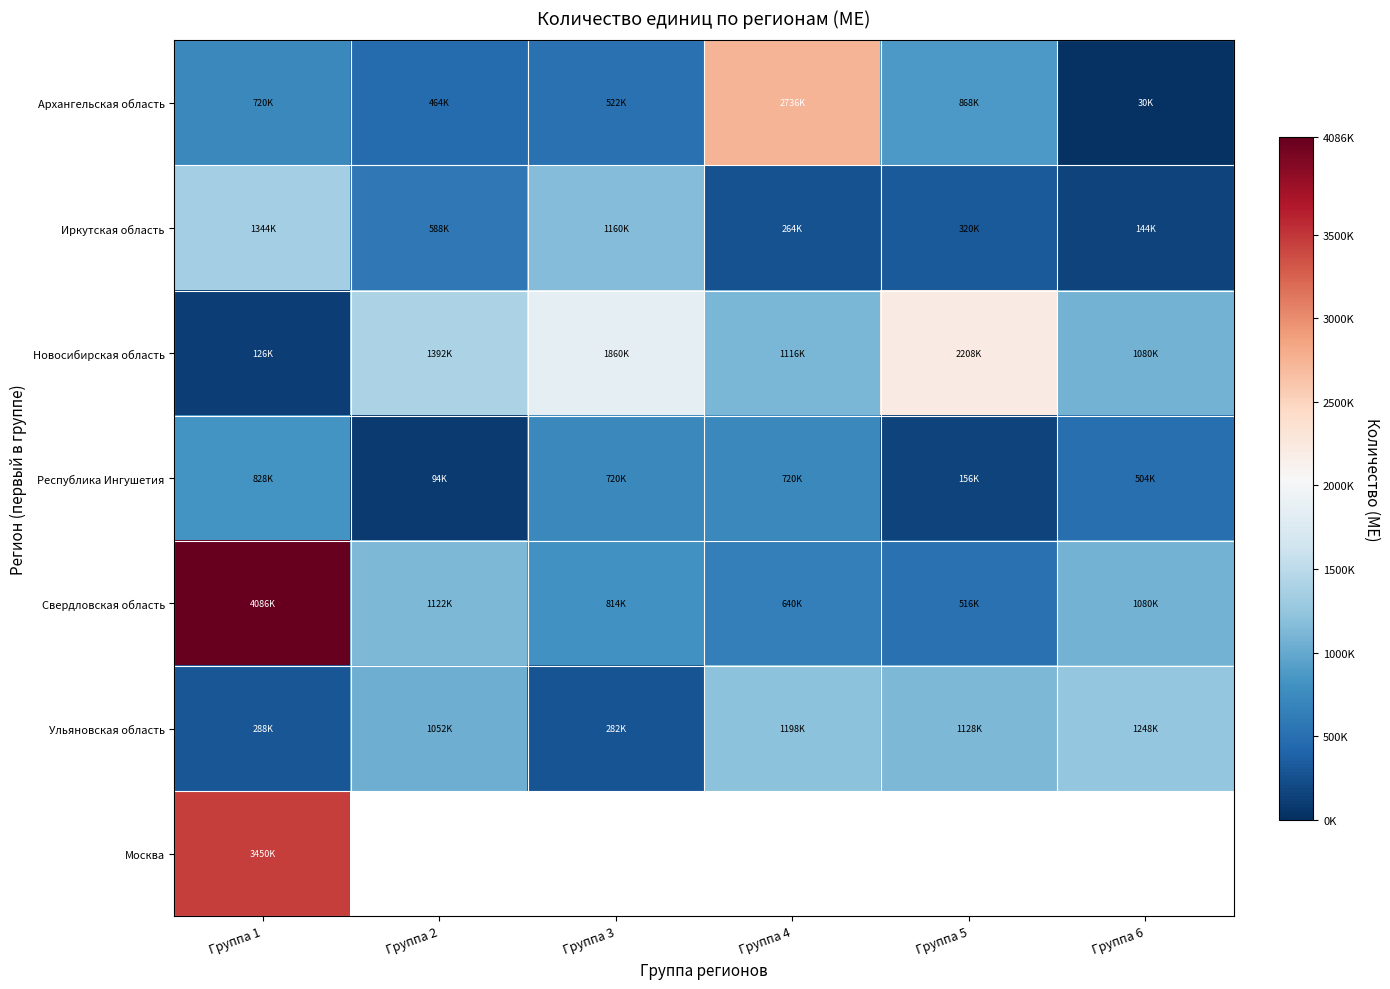

What is the approximate value of Республика Ингушетия at Группа 4?

720000.0